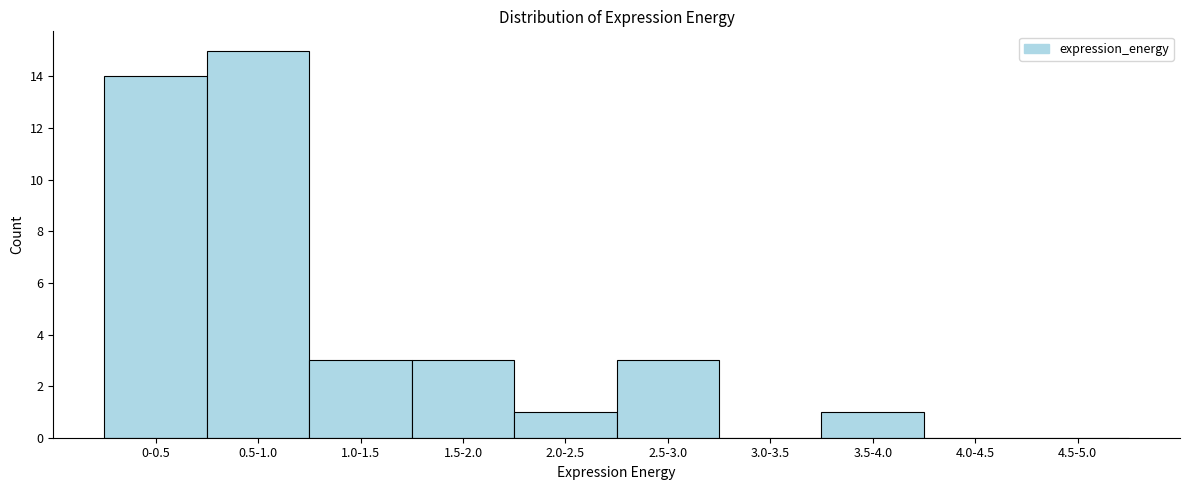

Reading left to right, transcribe all the data shown in this chart.

0-0.5=14	0.5-1.0=15	1.0-1.5=3	1.5-2.0=3	2.0-2.5=1	2.5-3.0=3	3.0-3.5=0	3.5-4.0=1	4.0-4.5=0	4.5-5.0=0